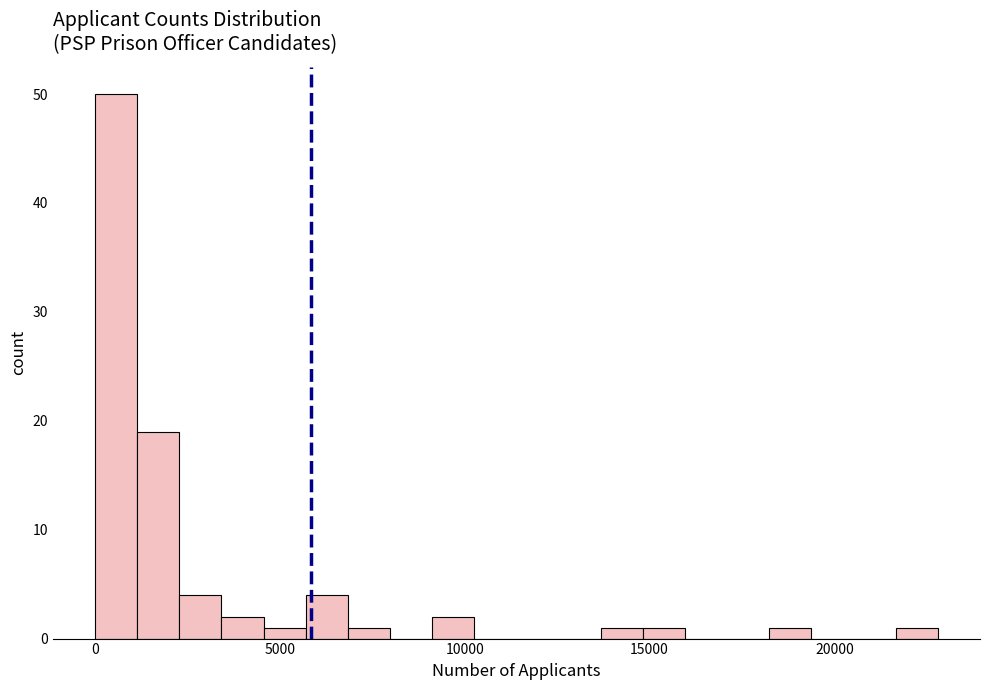

Read against the x-axis, roughly where is the centre of the tallest bar?

500